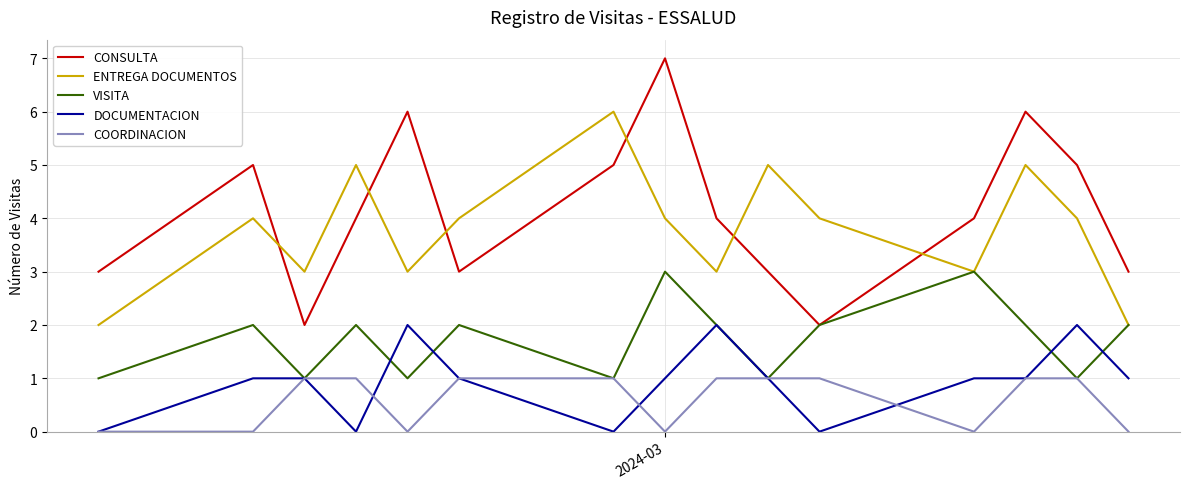

Reading left to right, what are all the values shown in this chart?

CONSULTA: 3	5	2	4	6	3	5	7	4	3	2	4	6	5	3
ENTREGA DOCUMENTOS: 2	4	3	5	3	4	6	4	3	5	4	3	5	4	2
VISITA: 1	2	1	2	1	2	1	3	2	1	2	3	2	1	2
DOCUMENTACION: 0	1	1	0	2	1	0	1	2	1	0	1	1	2	1
COORDINACION: 0	0	1	1	0	1	1	0	1	1	1	0	1	1	0